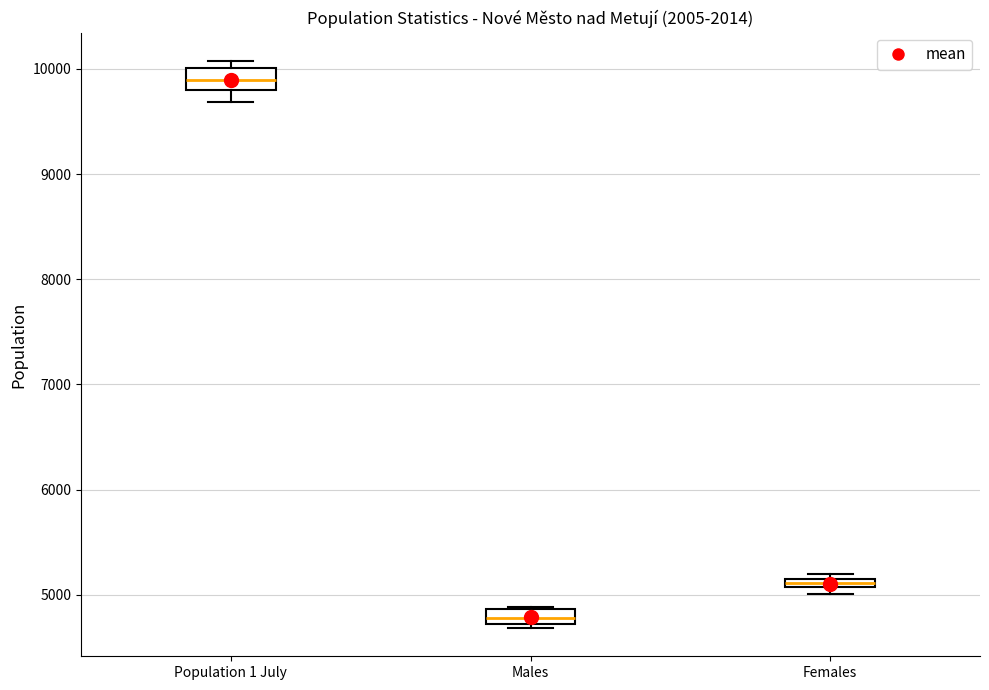

Where is the upper edge of the box for Females on the y-axis? The values are not printed on the chart, so give them approximately, as read against the axis.

5200